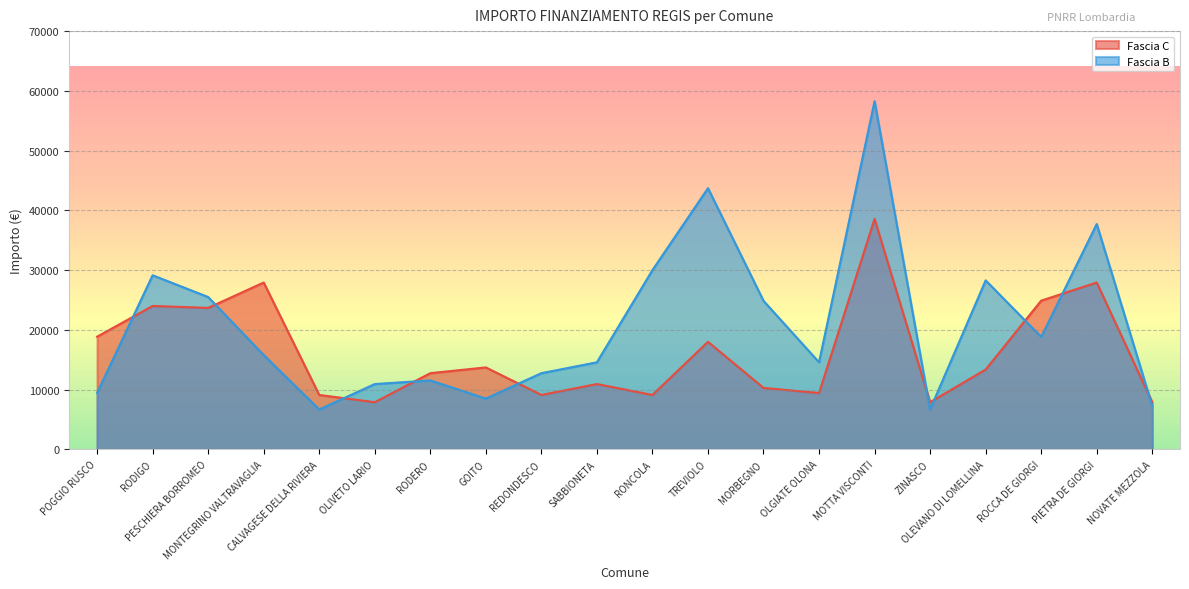

At which label does Fascia C first exceed 13354?

POGGIO RUSCO